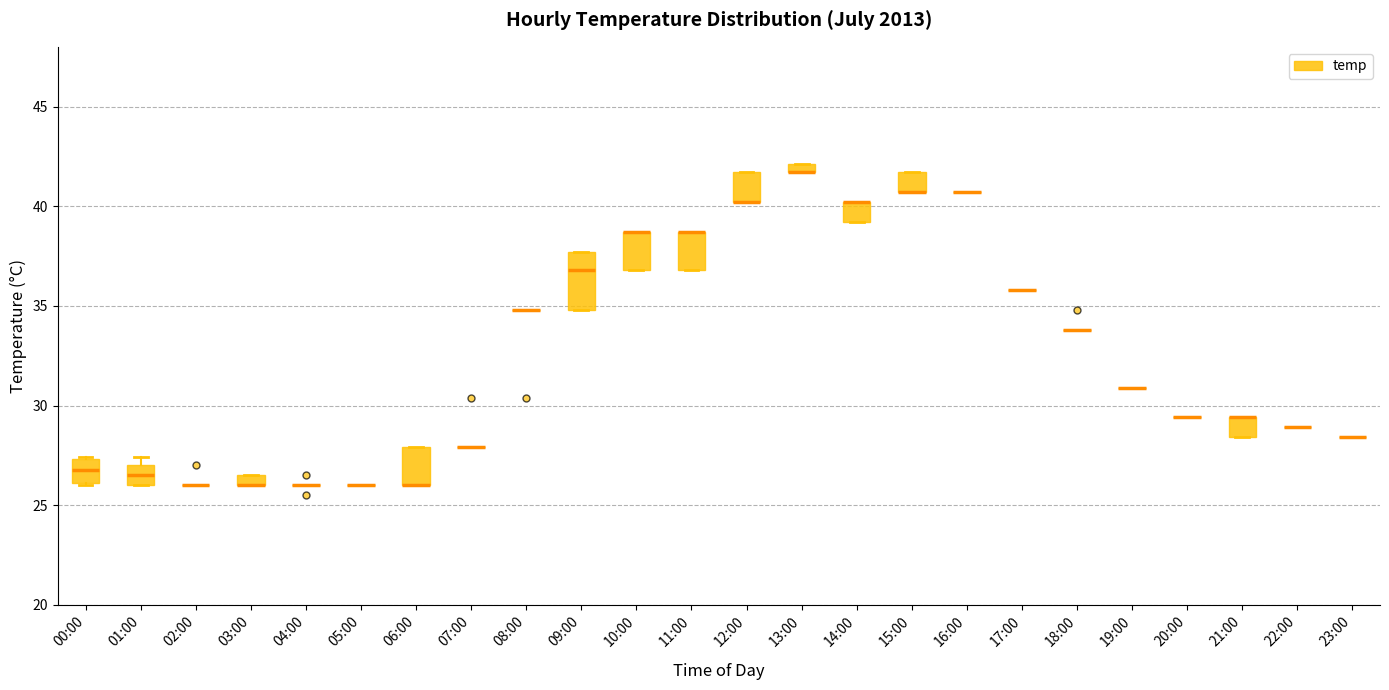

Which box is the tallest, from its lower edge to its upper edge?

09:00